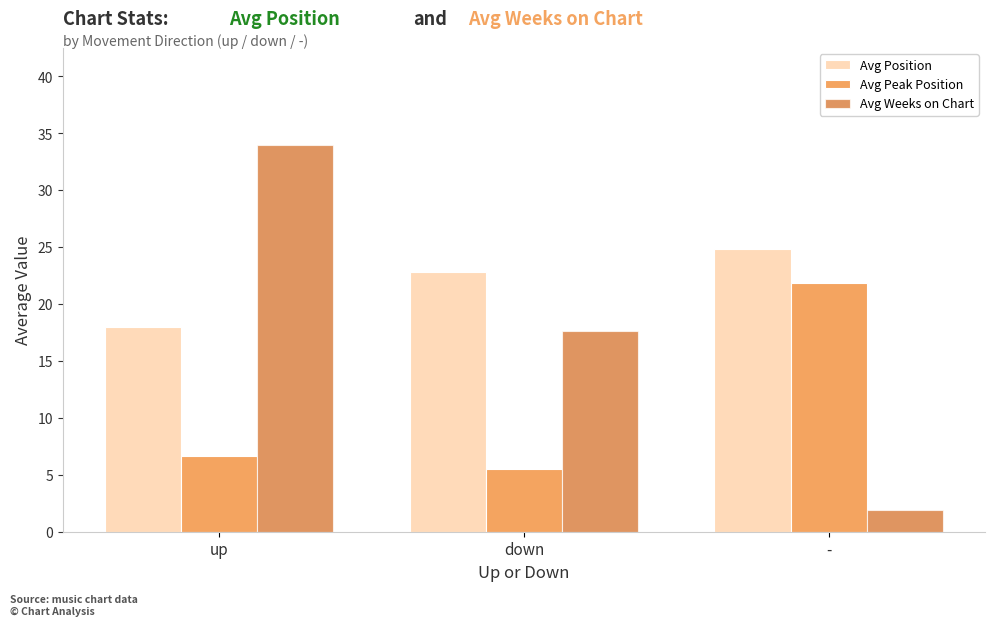

True or false: Avg Peak Position has a value of 9.6 at up.

False